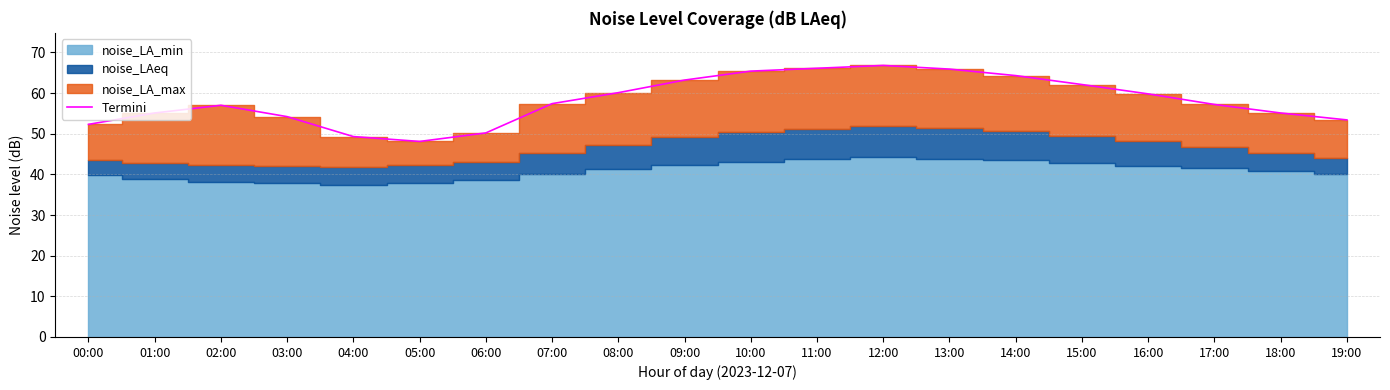

What is the difference between the second highest and second lowest values?

16.8